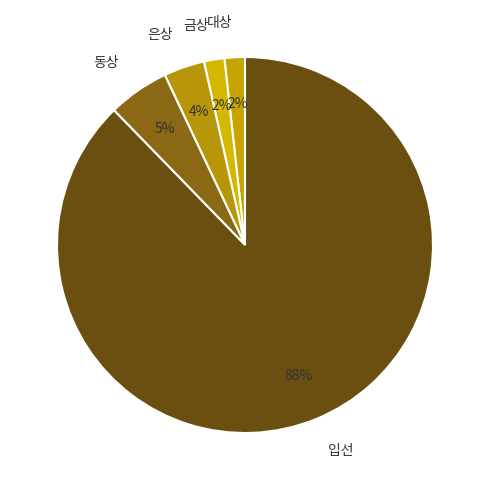

Is the sum of 은상 and 입선 greater than half?

Yes